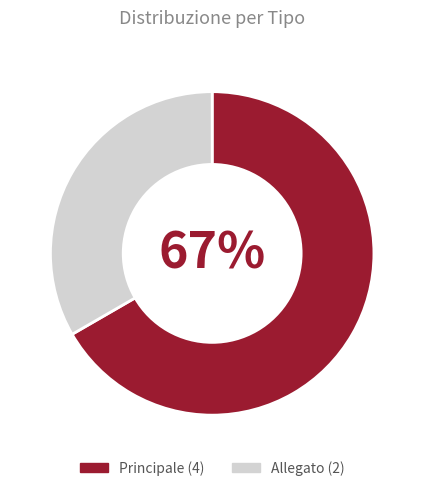

Combined, do Principale and Allegato account for over 50%?

Yes